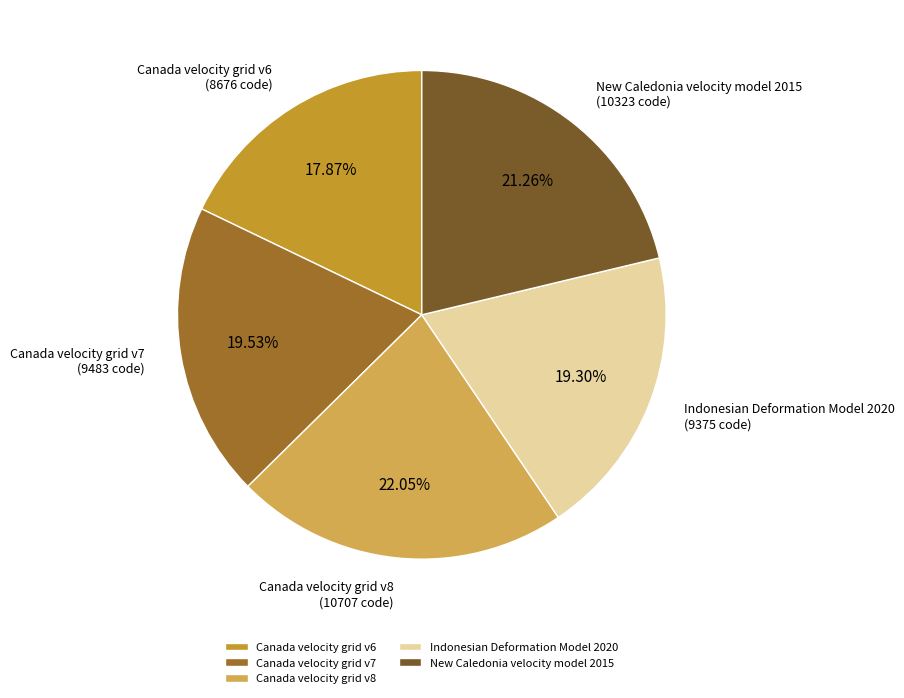

Which slice is the largest?

Canada velocity grid v8